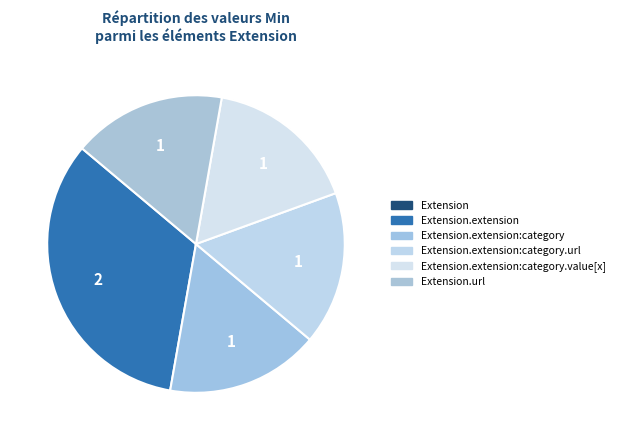

To the nearest percent, what is the difference between the largest and smallest slice percentages?

33%